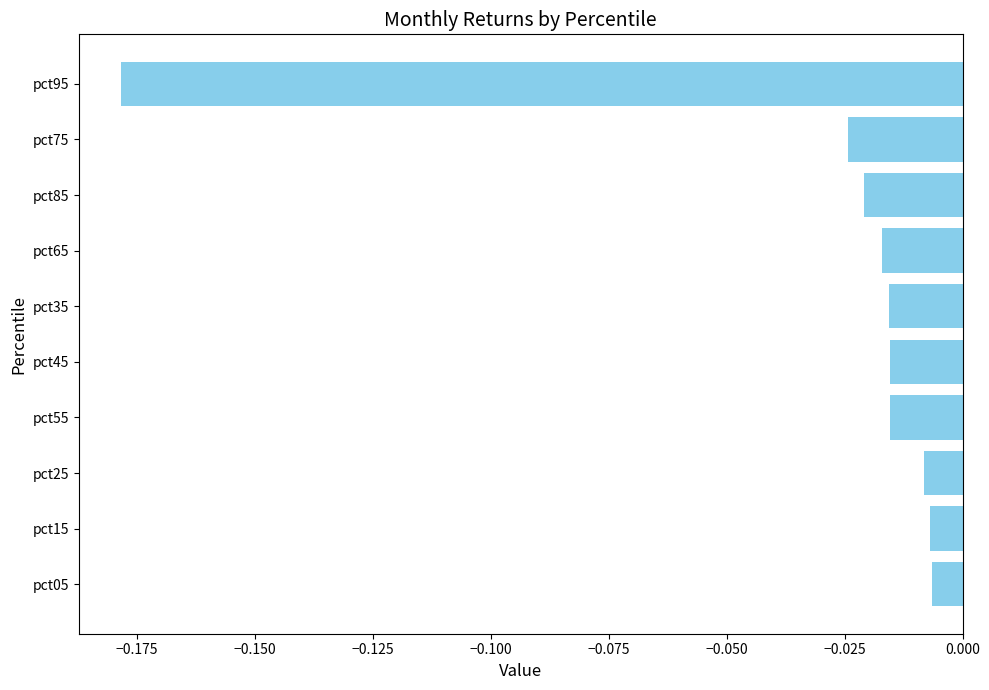

What position from the top is pct75?

2